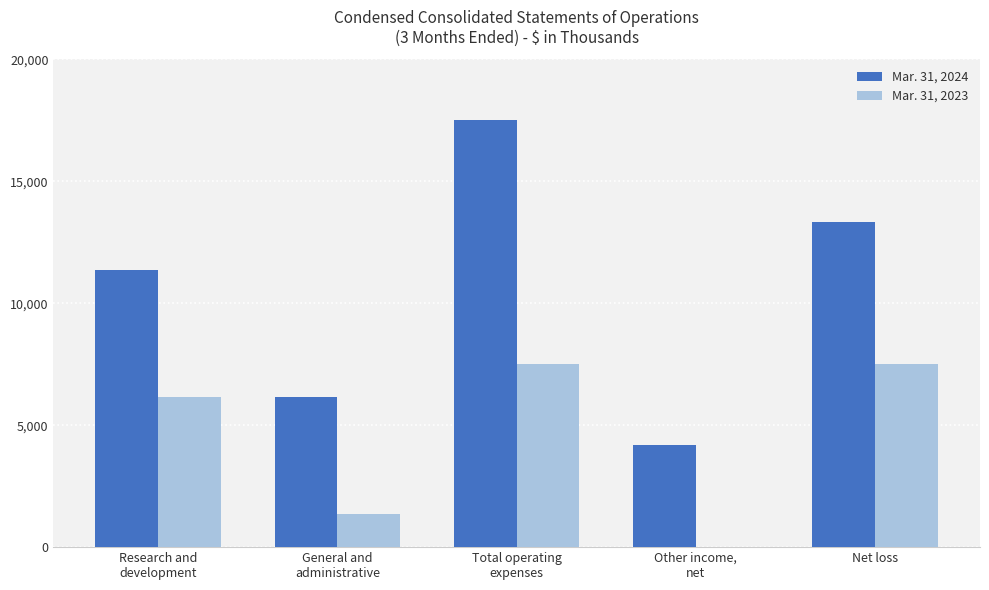

Are the bars horizontal?

No